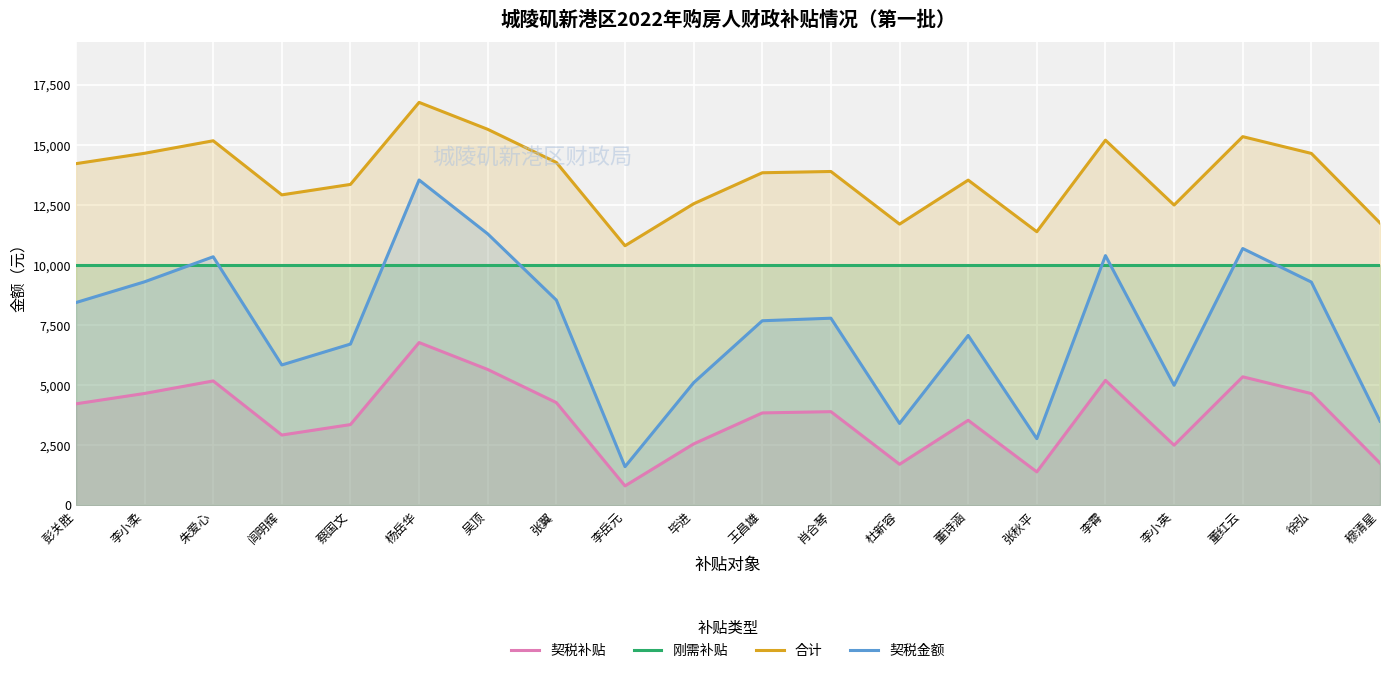

True or false: 契税补贴 and 刚需补贴 cross at least once.

False